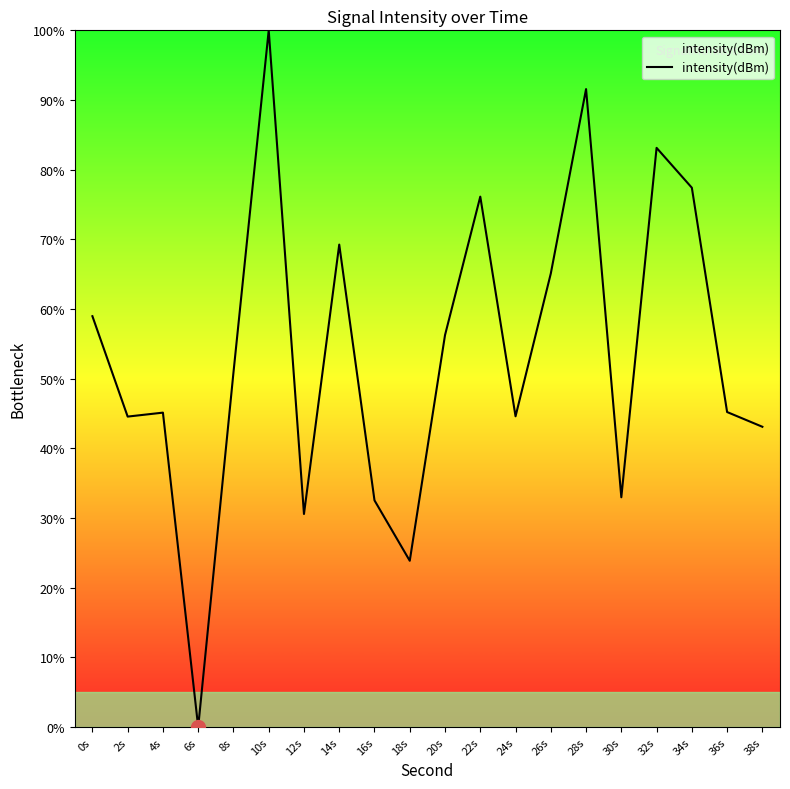

True or false: the data shows 96.3 at 26s.

False